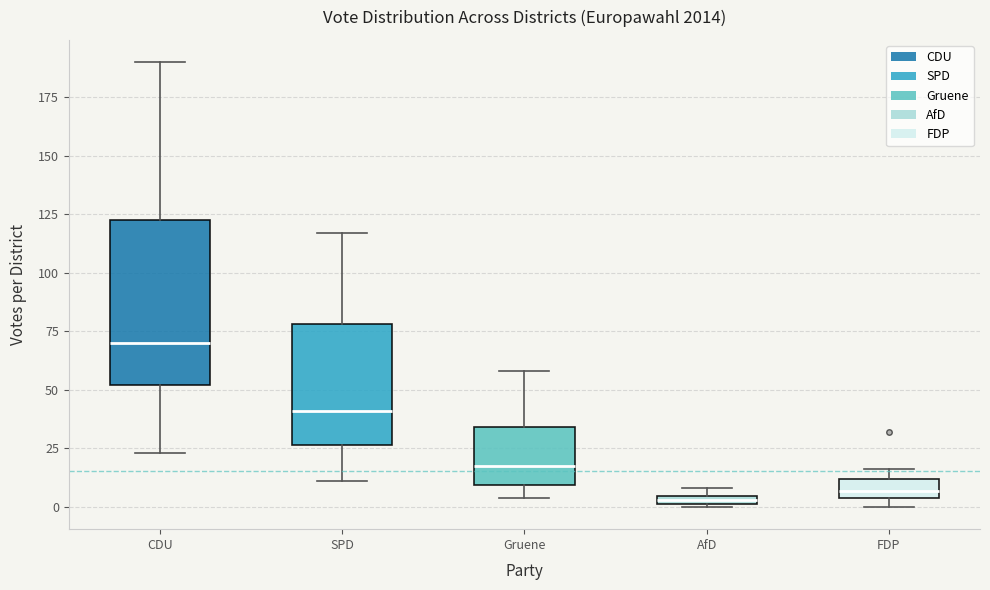

Where is the lower edge of the box for AfD on the y-axis? The values are not printed on the chart, so give them approximately, as read against the axis.

0